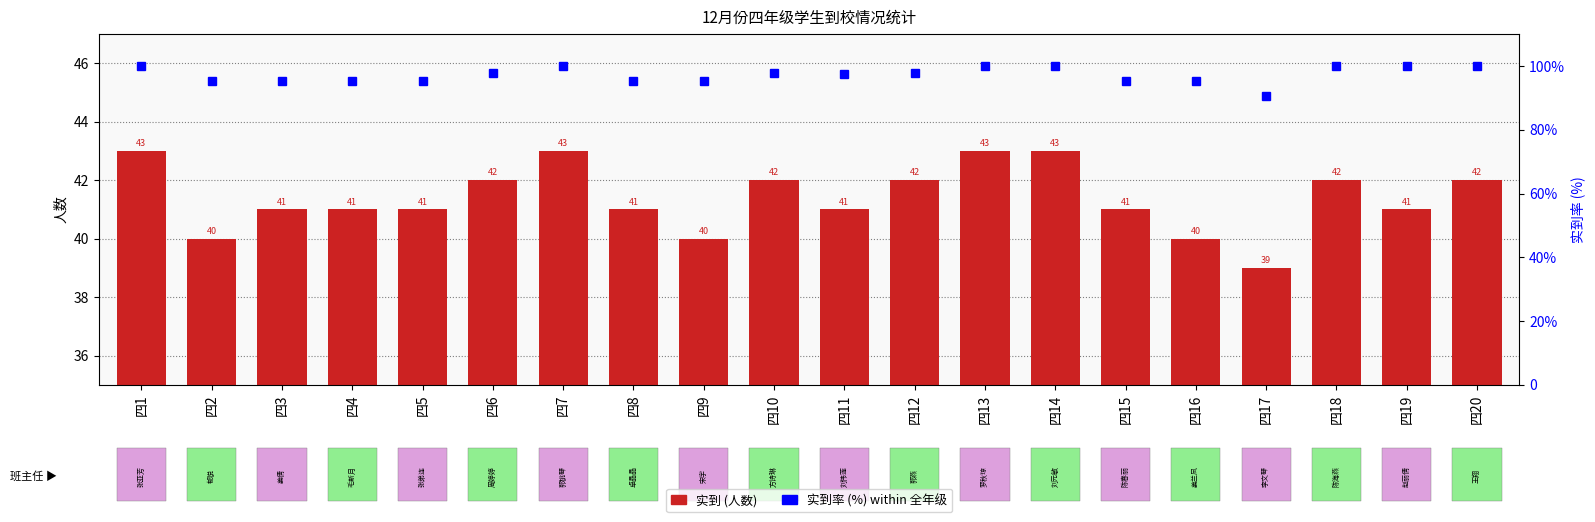

Which series has the largest total across all categories?

实到率 (%)